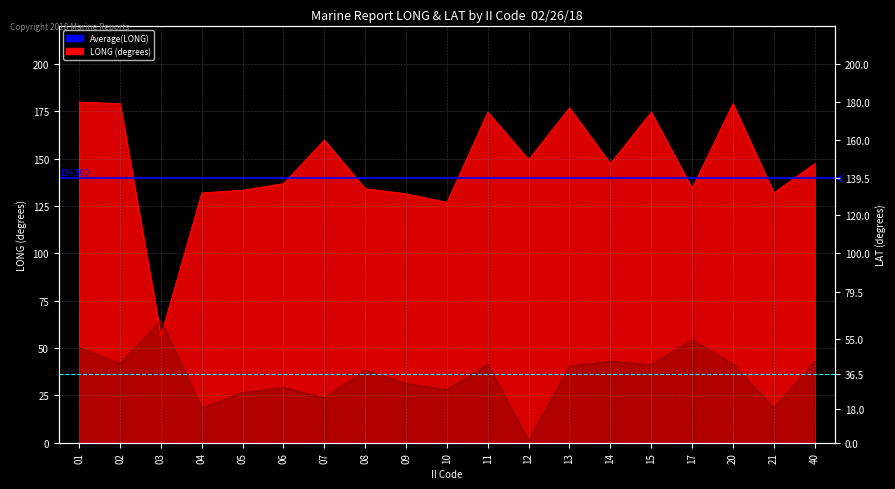

Is it true that Average LAT equals 58.2 at 02?

False